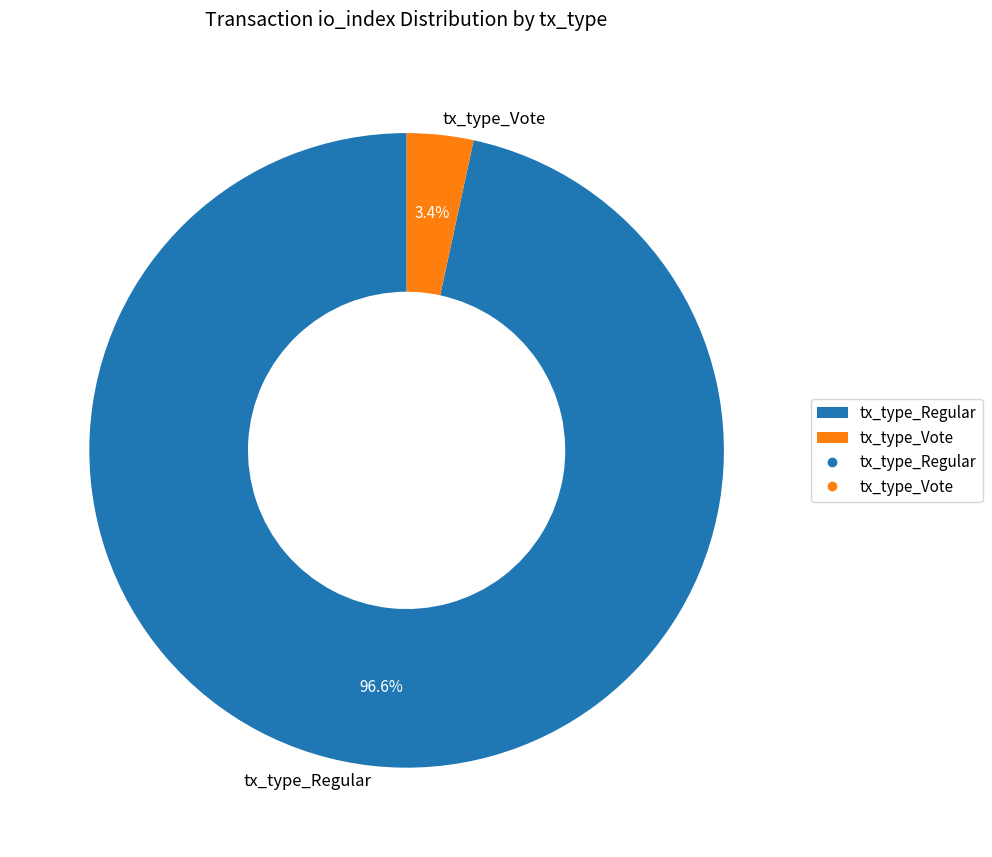

Which slice is the largest?

tx_type_Regular